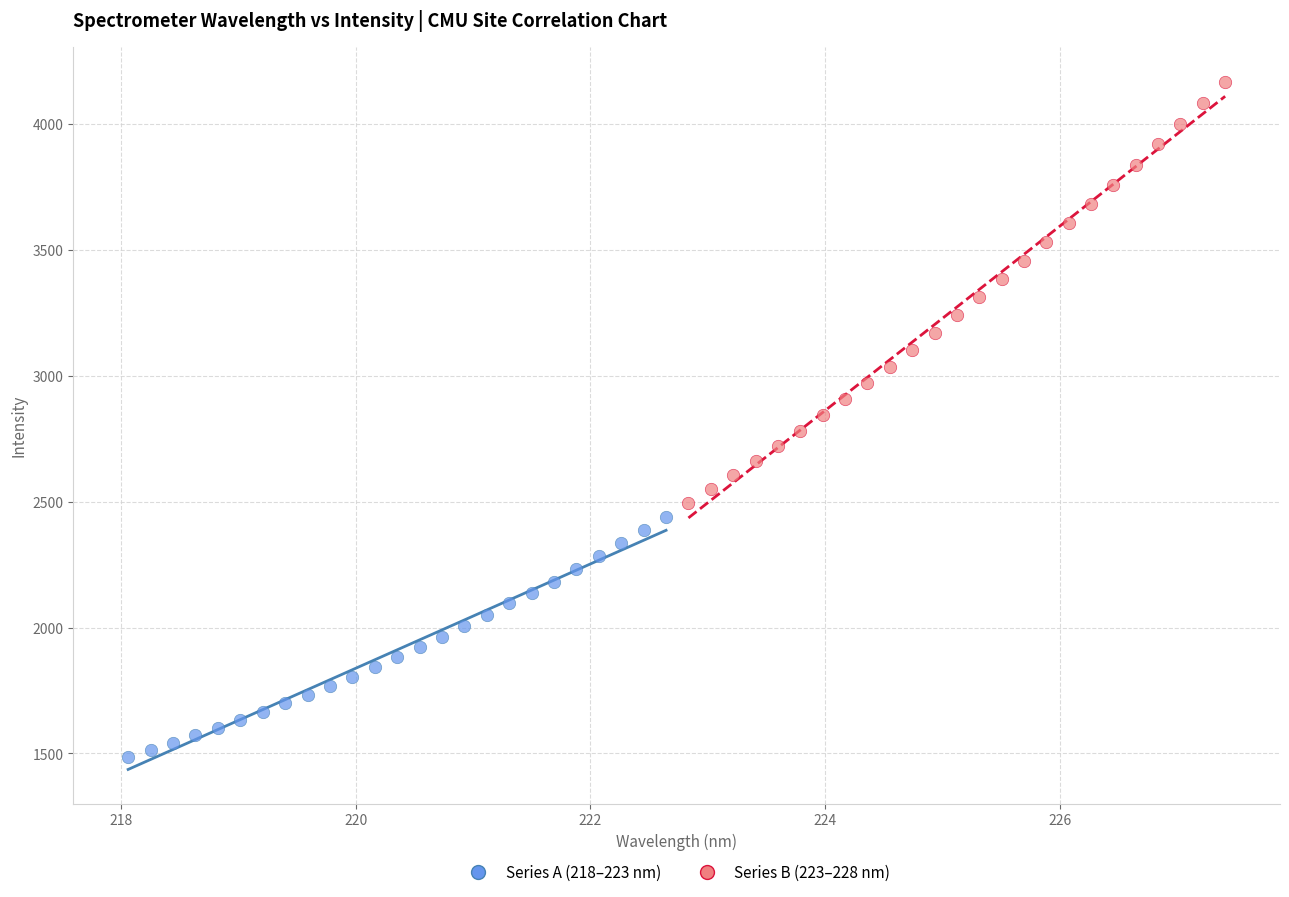

Which series reaches the maximum Y coordinate?

Series B (223–228 nm)